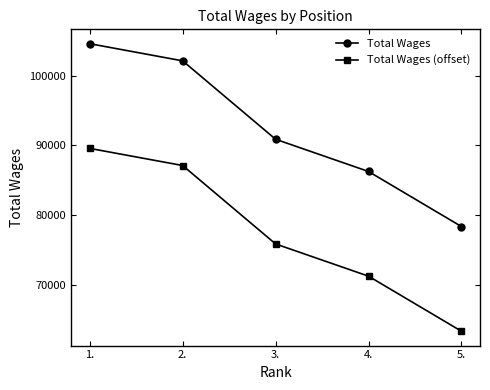

True or false: Total Wages and Total Wages (offset) intersect in this chart.

False